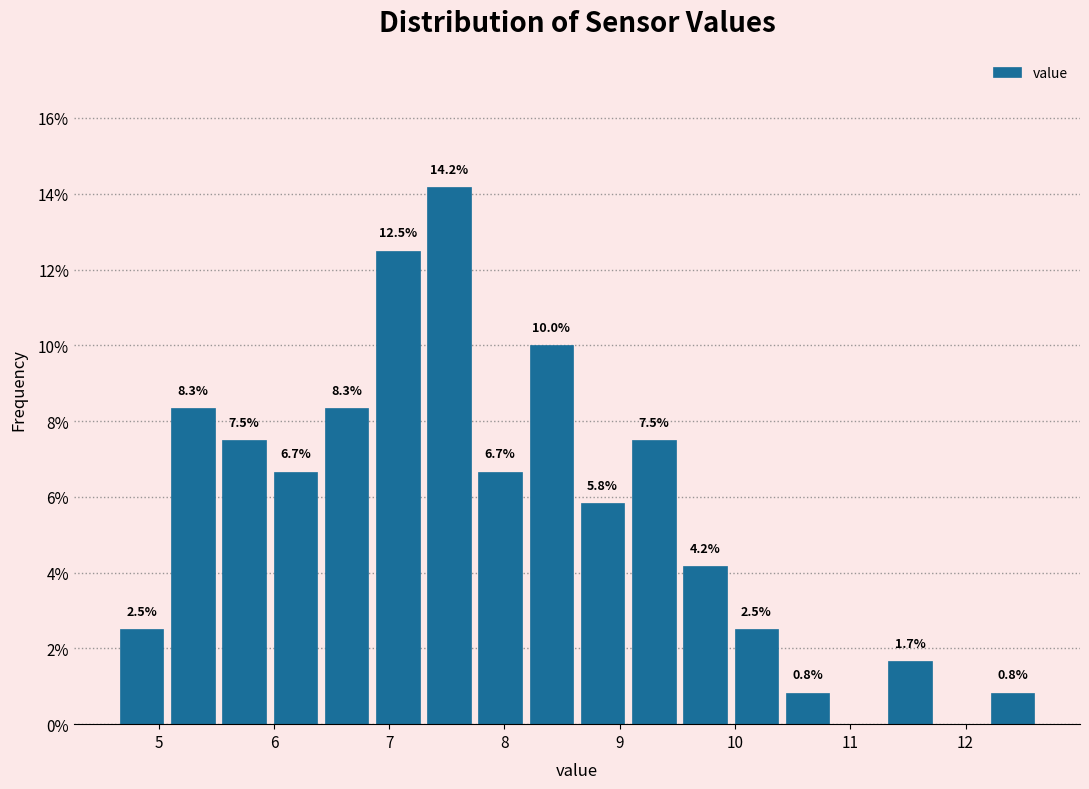

Over which range of the x-axis is the bar tallest?

7.3 to 7.7